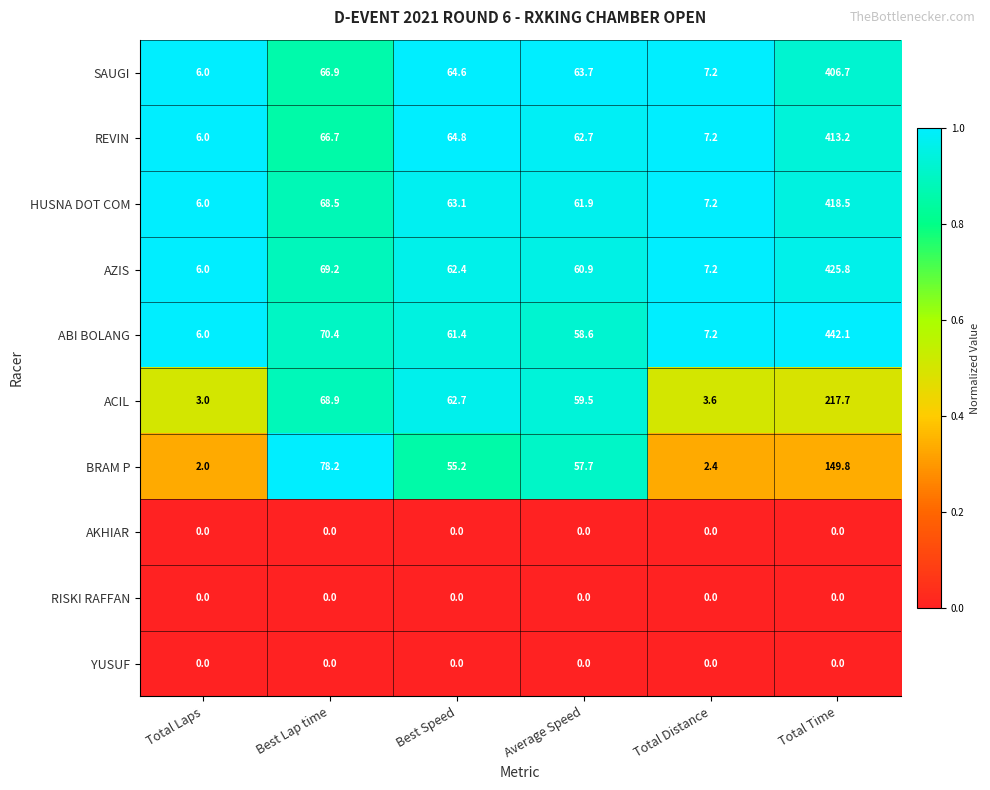

Which series has the widest spread of values?

ABI BOLANG